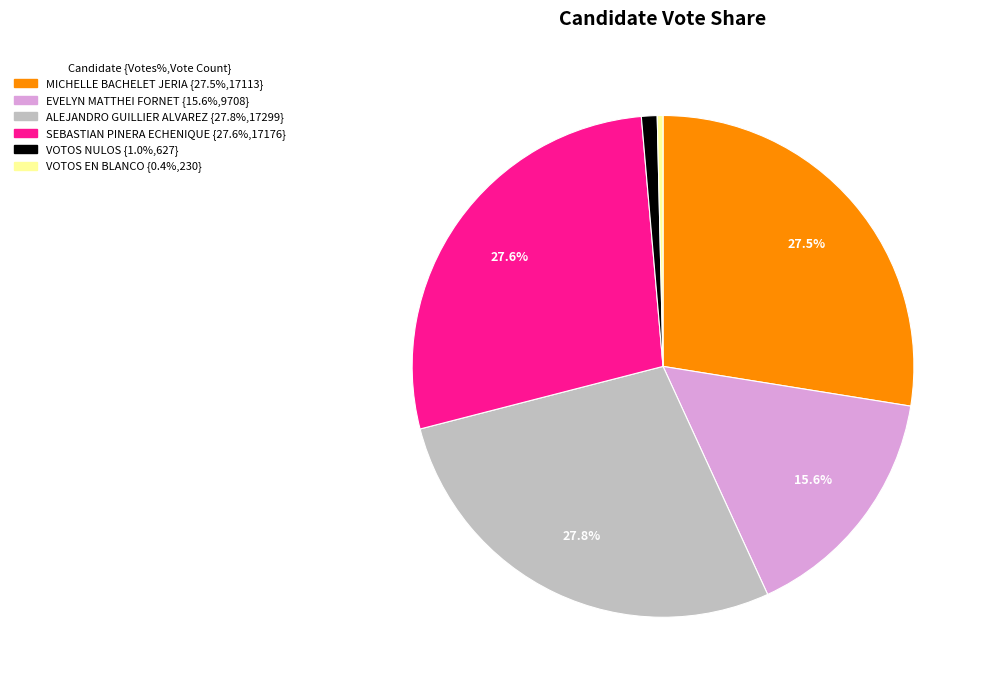

Does EVELYN MATTHEI FORNET account for over 50% of the chart?

No